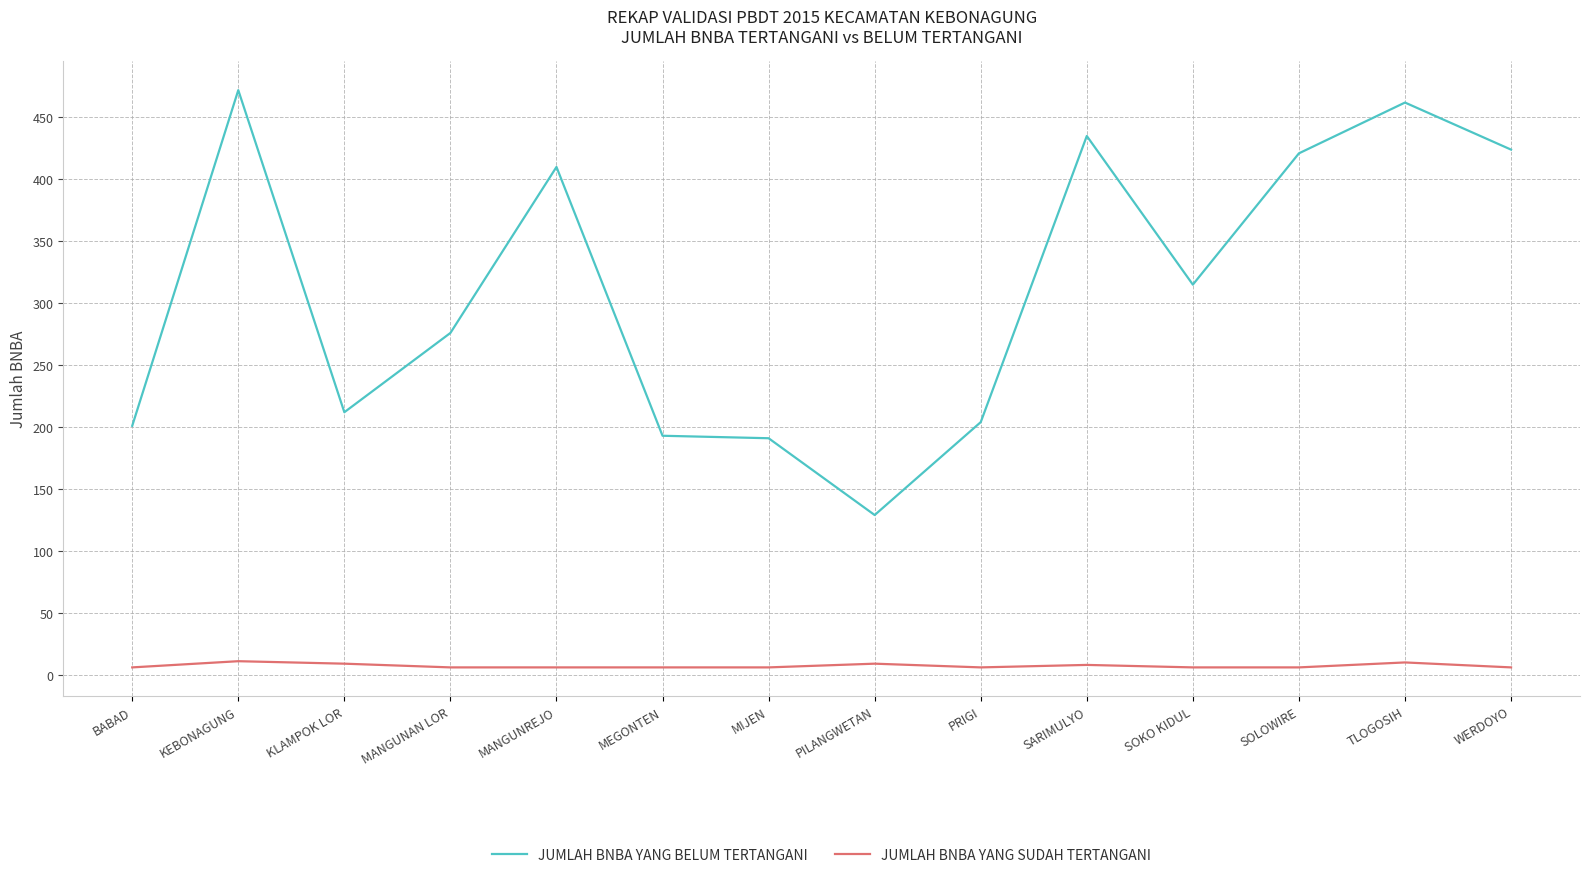

Where is the first local minimum for JUMLAH BNBA YANG BELUM TERTANGANI?

KLAMPOK LOR